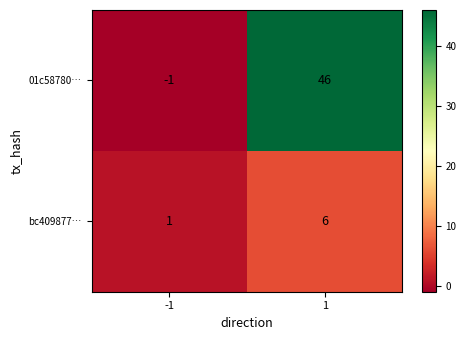

Which series has the largest total across all categories?

01c58780…